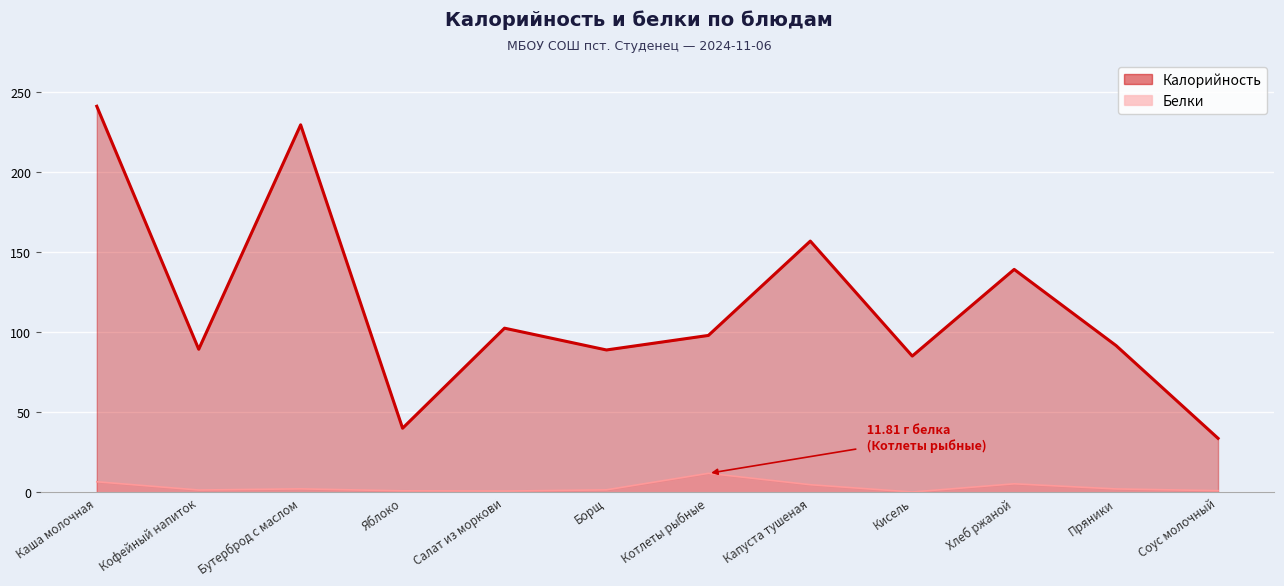

What is the approximate value of Калорийность at Кисель?

85.1